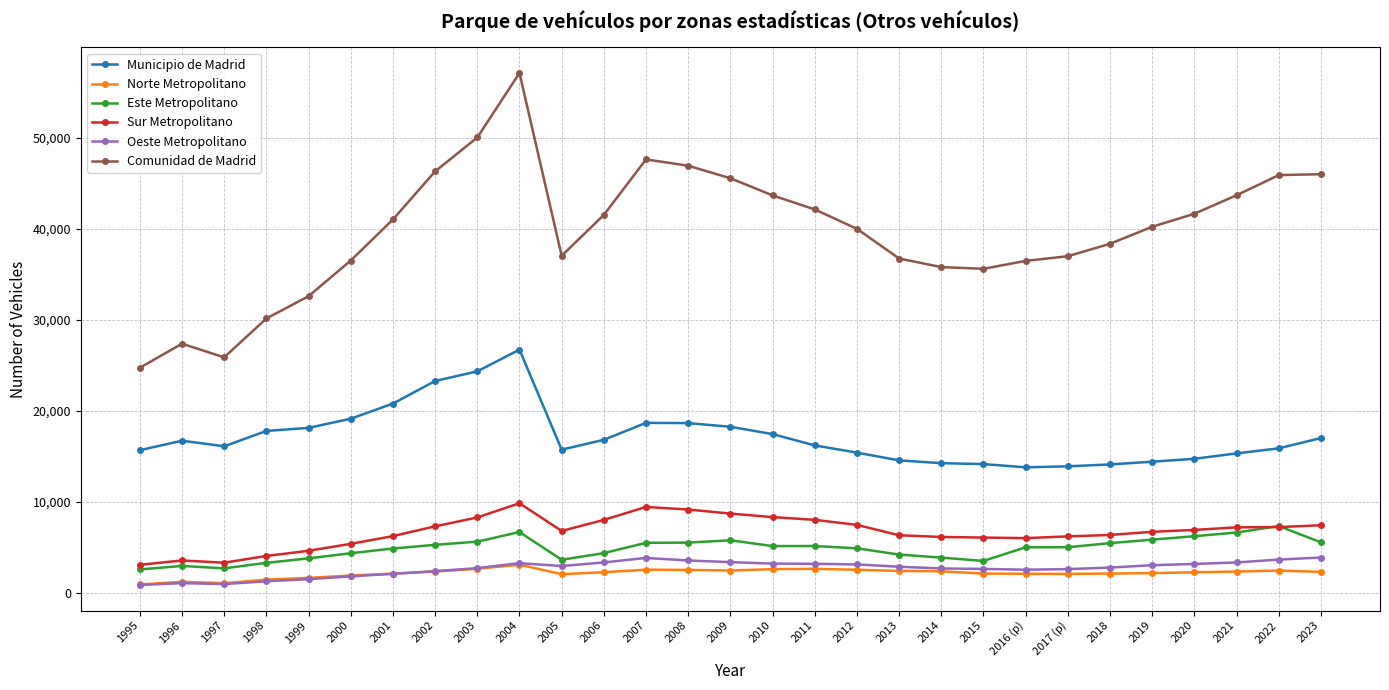

What is the average value of the Sur Metropolitano series?

6718